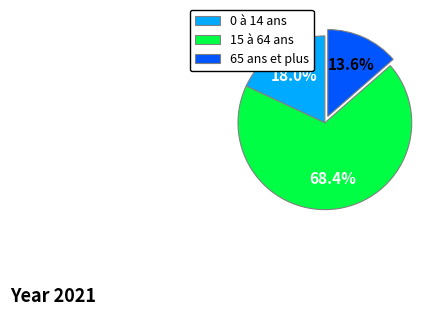

How many segments does this pie chart have?

3